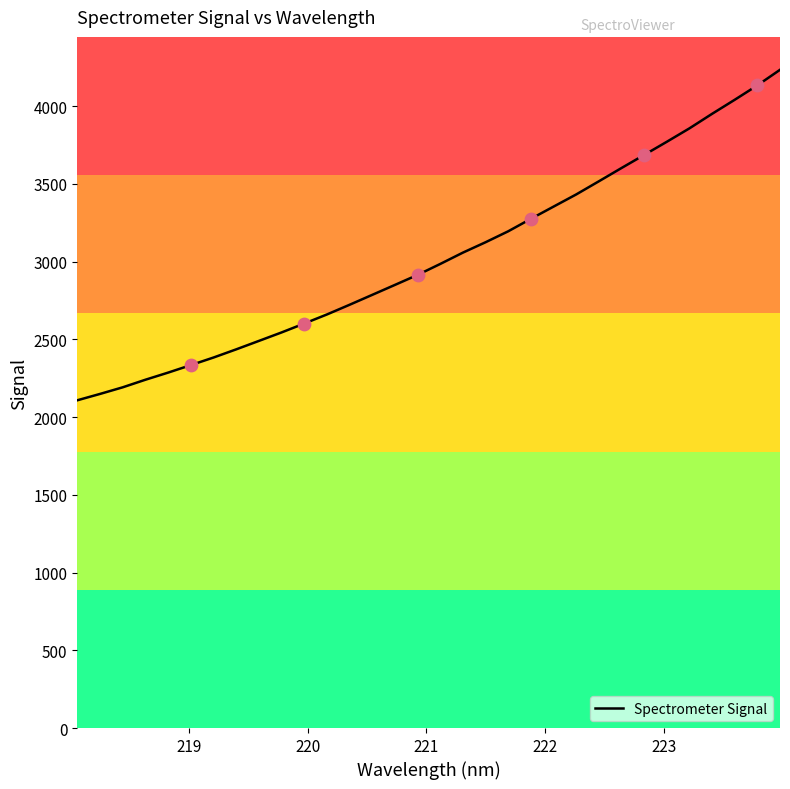

What is the maximum value shown in the chart?

4232.8